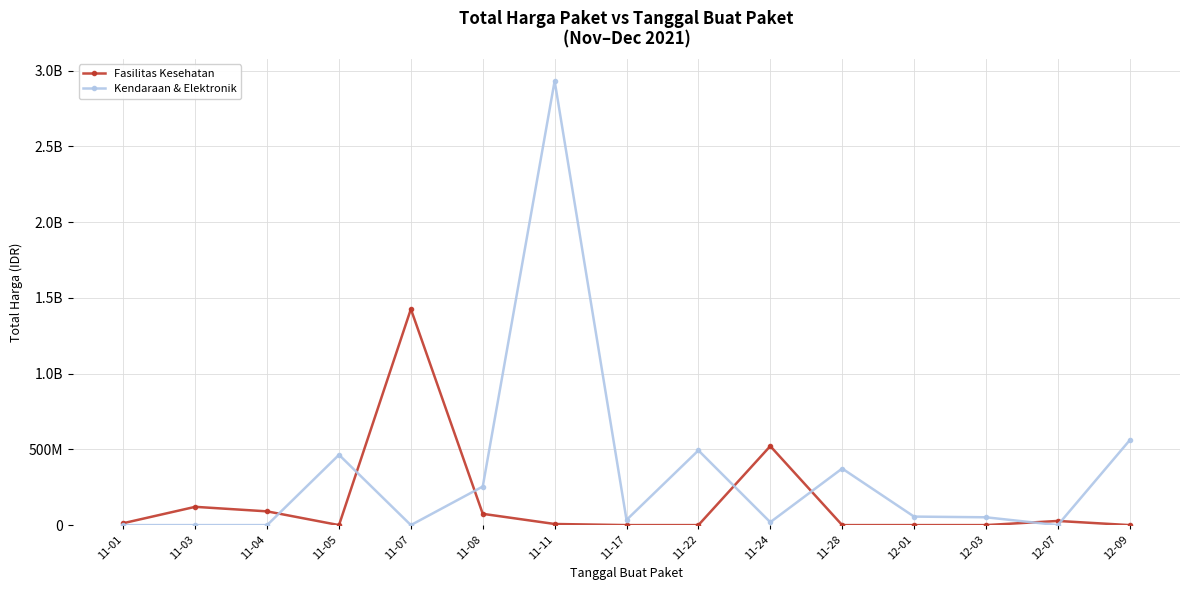

Does the chart display data point markers on the line(s)?

Yes